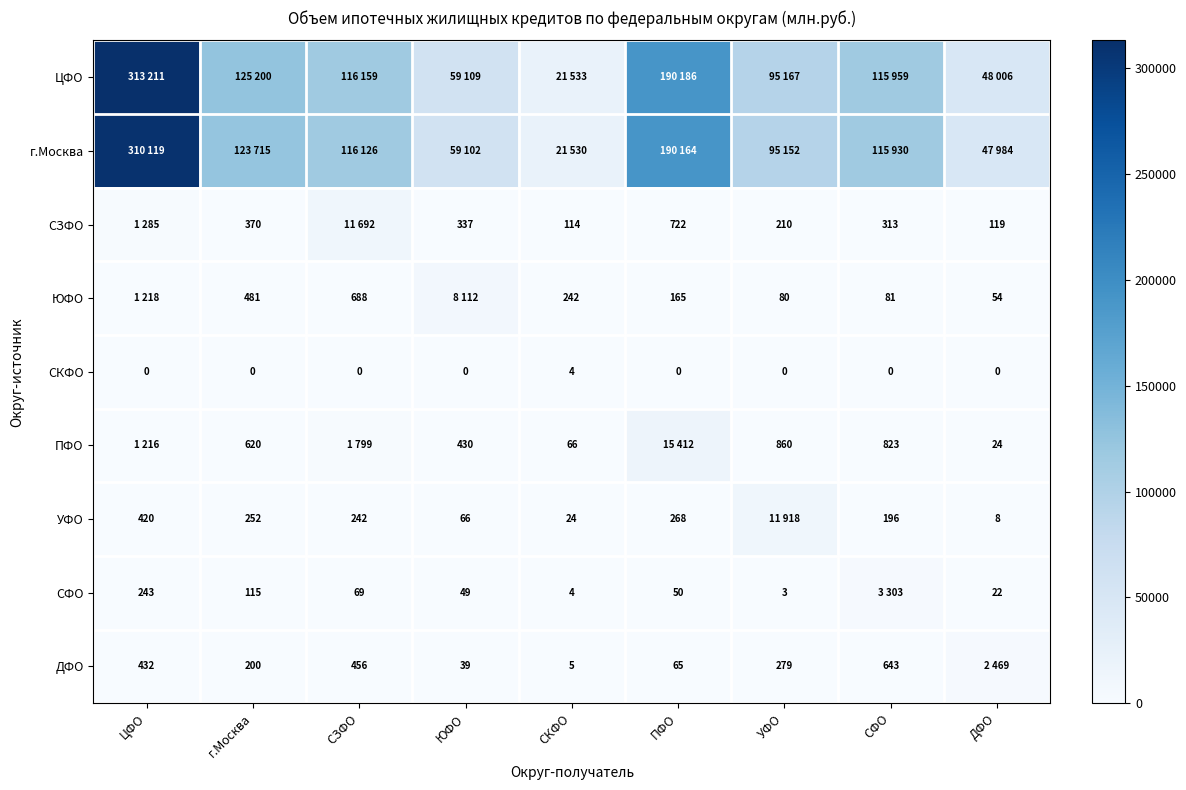

True or false: СЗФО has a value of 200 at СКФО.

False